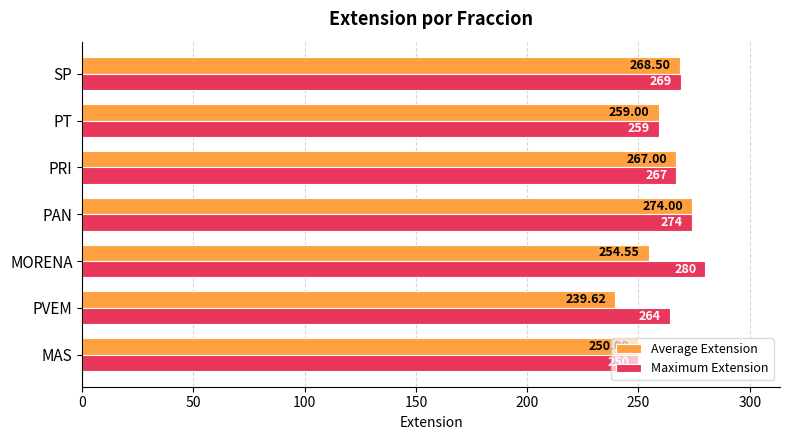

Count the Maximum Extension values in the range 259 to 274.

5